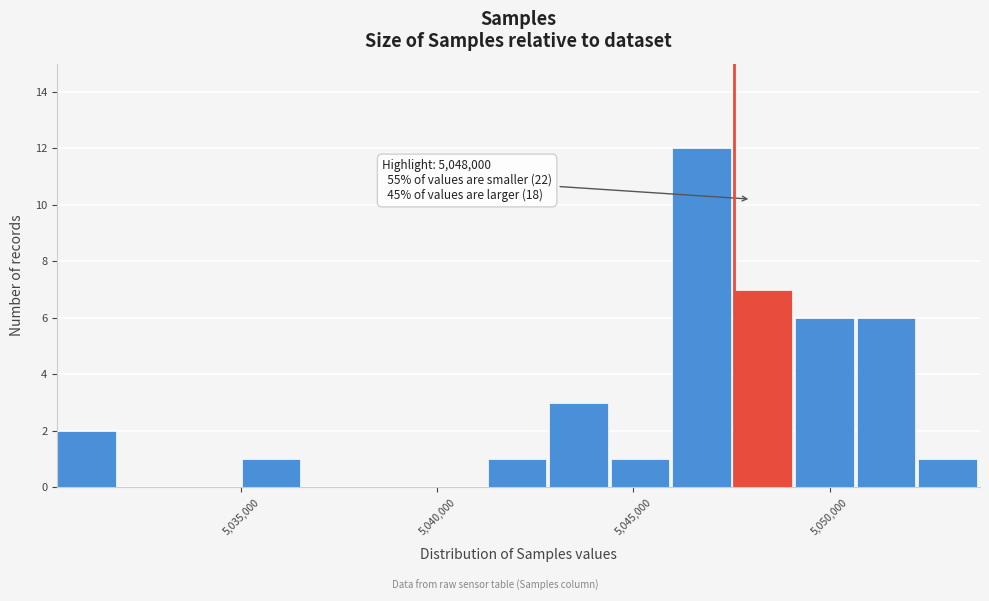

Read against the x-axis, roughly where is the centre of the tallest bar?

5046500